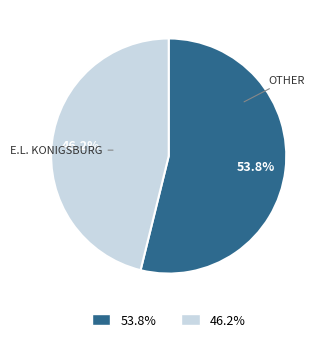

Does any single category account for the majority?

Yes